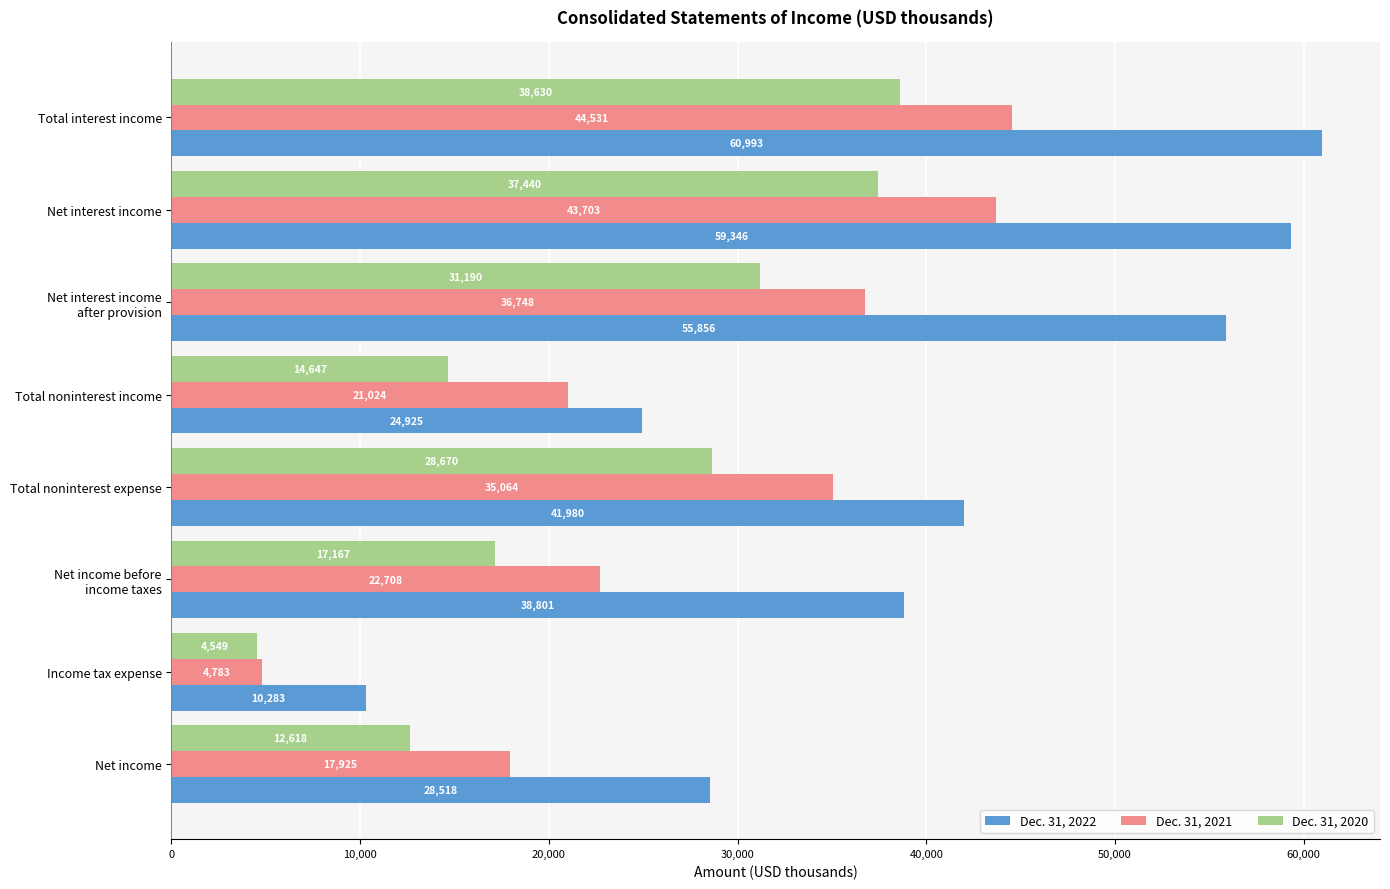

What is the highest value of the Dec. 31, 2020 series?

38630